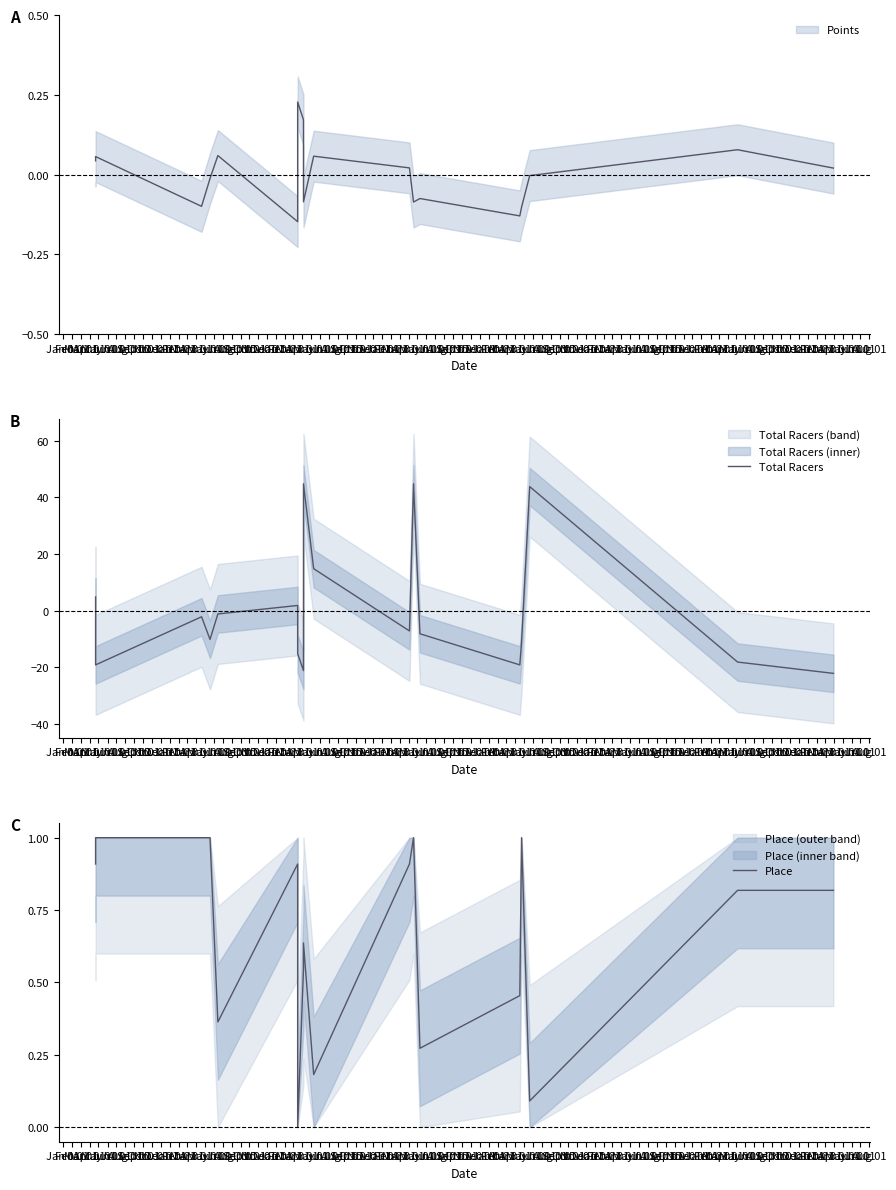

What is the sum of all Place values?

11.9